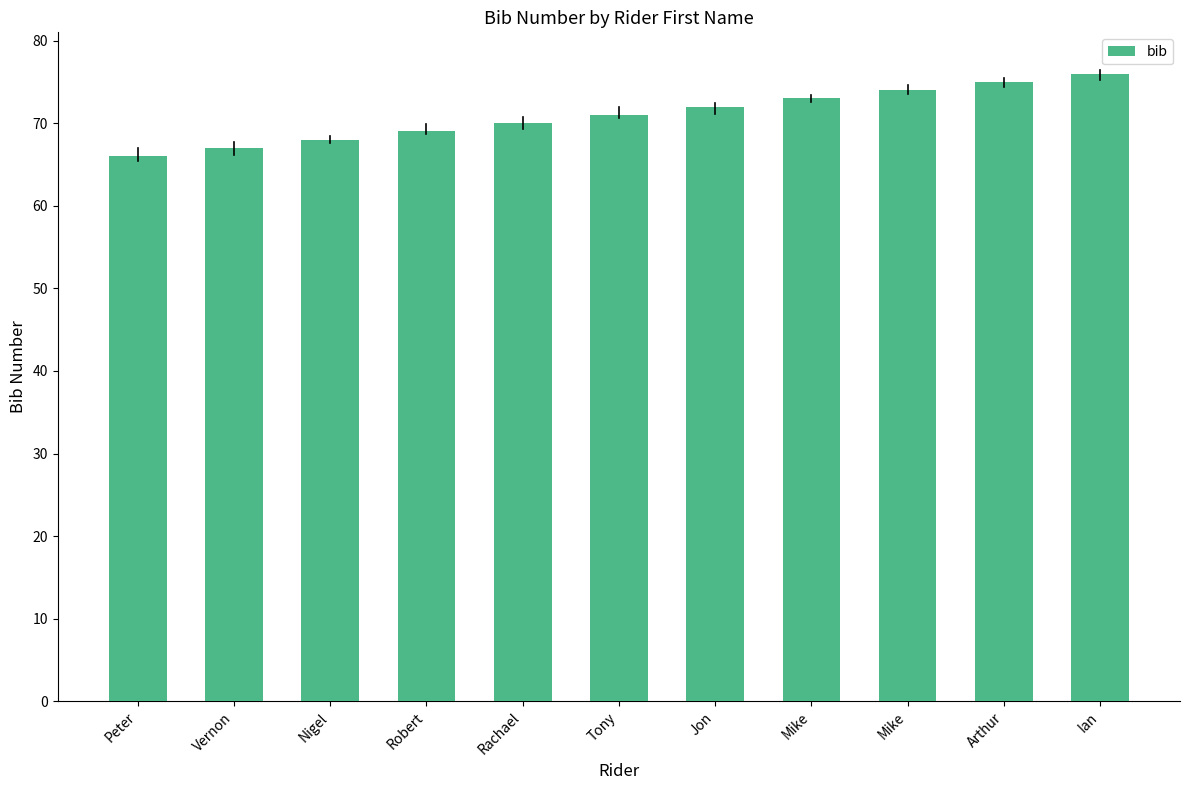

How many series are shown in this chart?

1